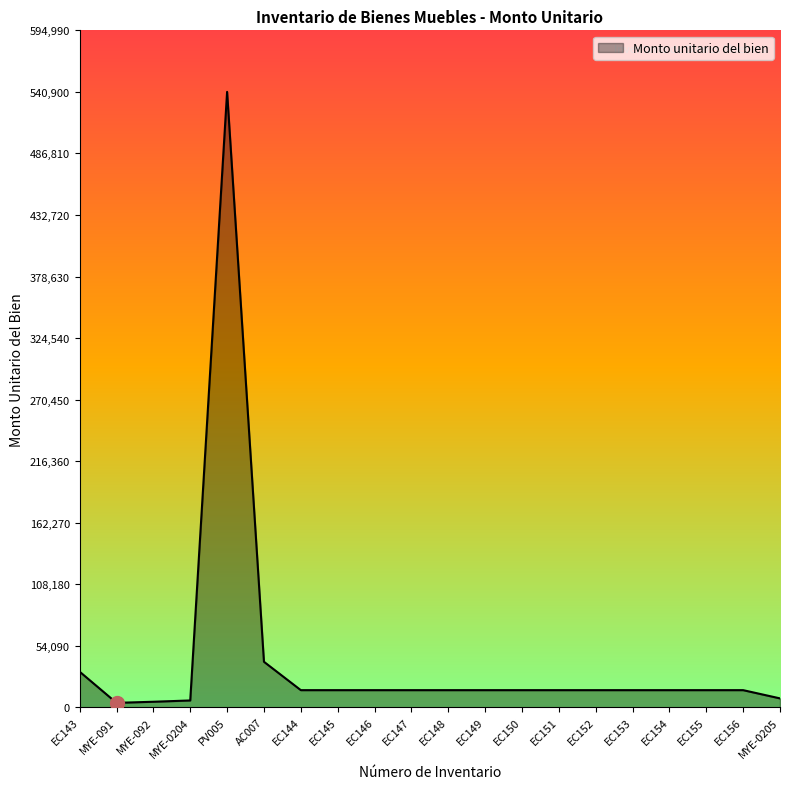

Approximately how many times larger is the value at EC144 compared to EC149?

1.0